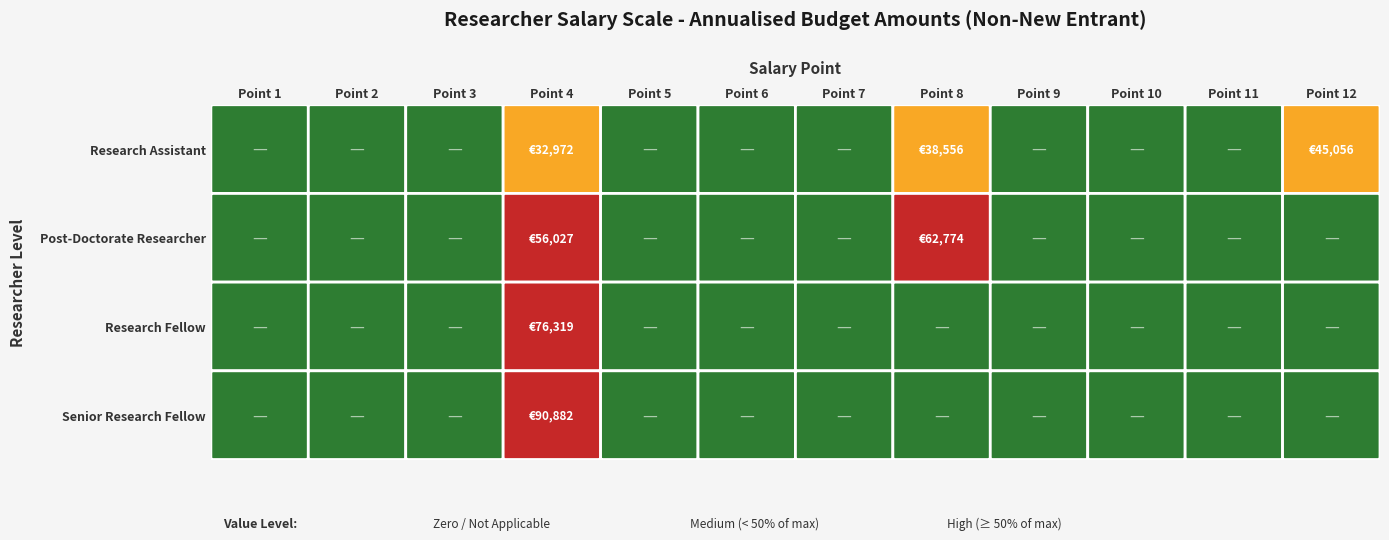

Between Point 4 and Point 10, which series saw the biggest shift?

Senior Research Fellow